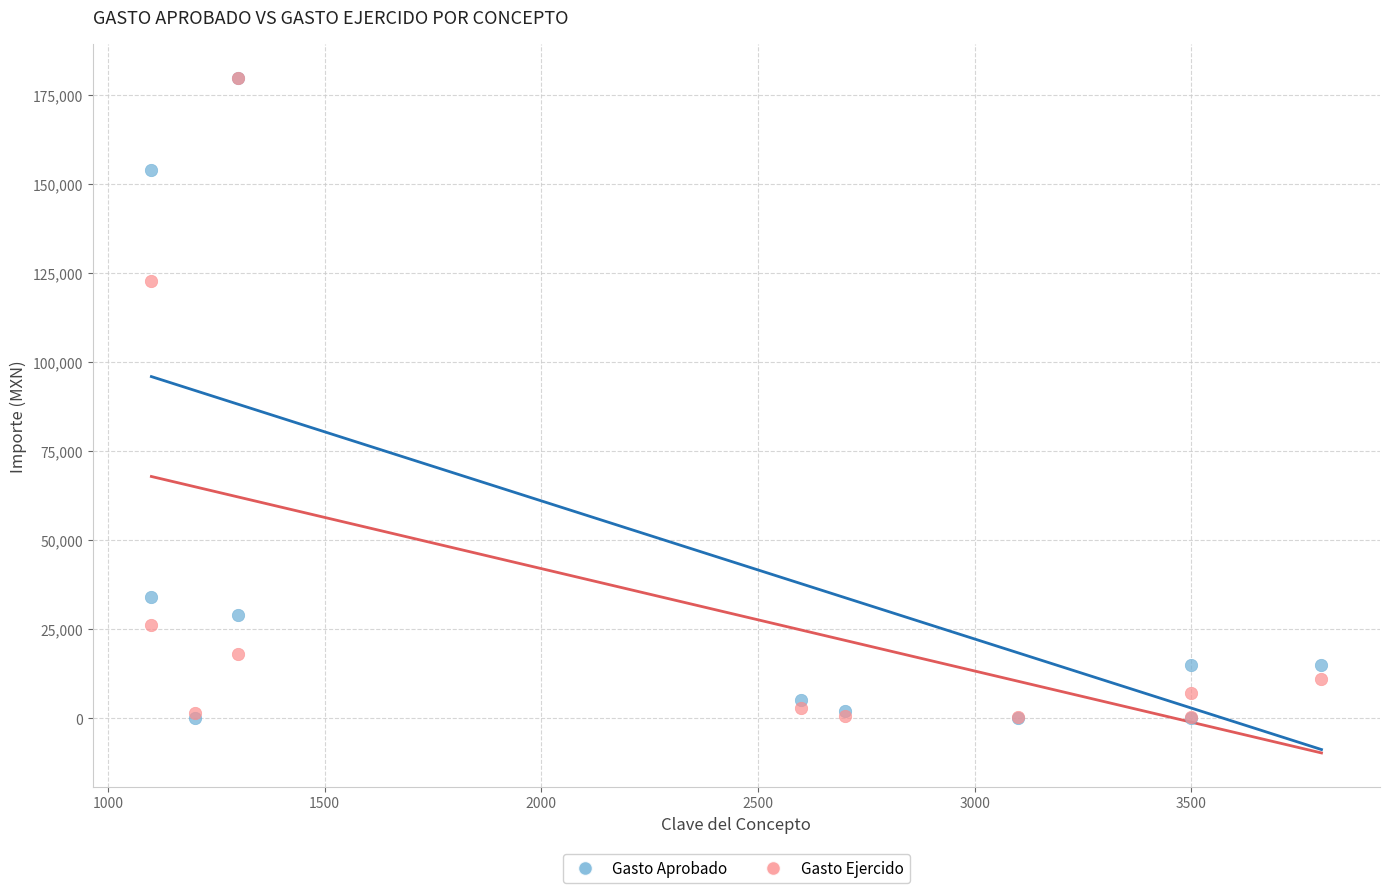

In the Gasto Aprobado series, what Y value is closest to 89965?

34036.5